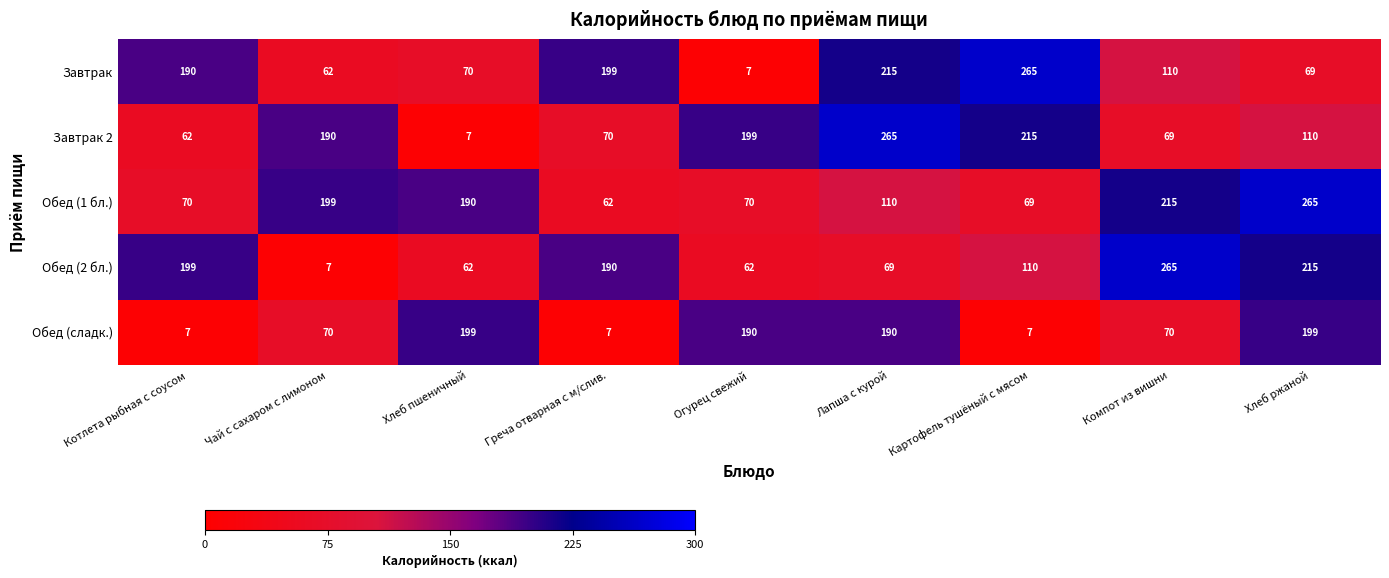

What is the highest value of the Завтрак 2 series?

265